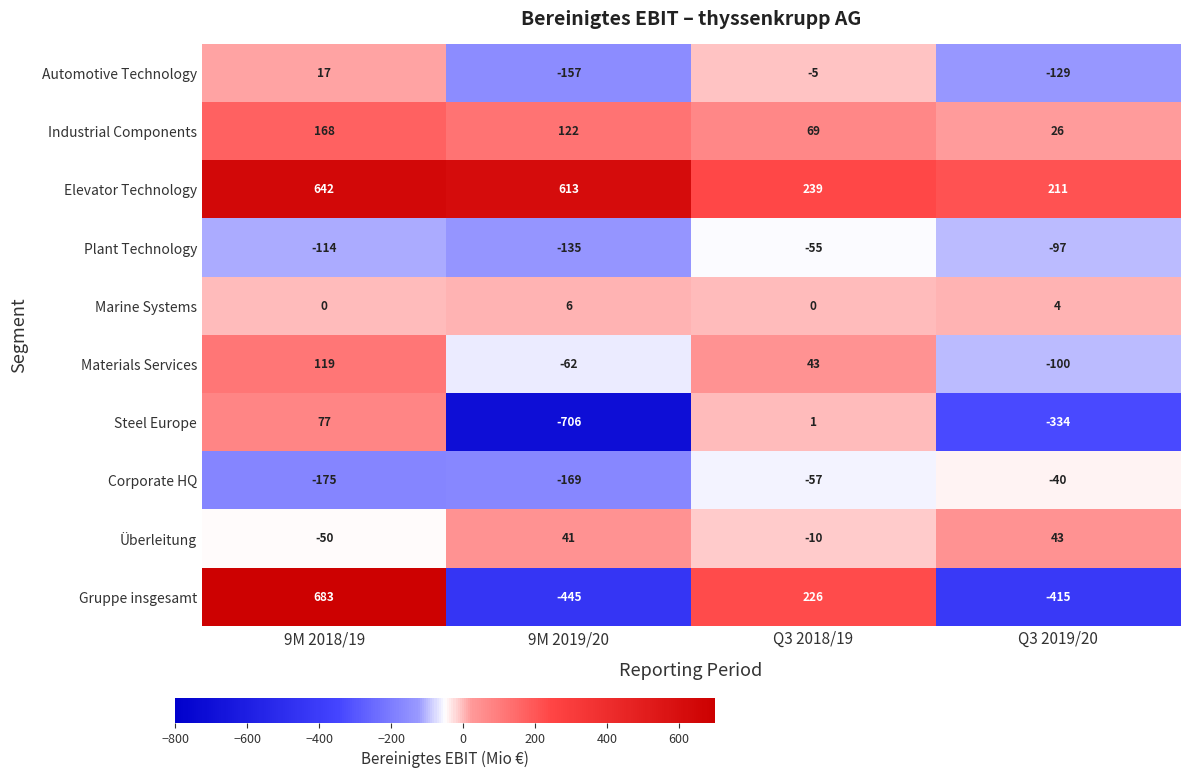

What is the highest value of the Überleitung series?

43